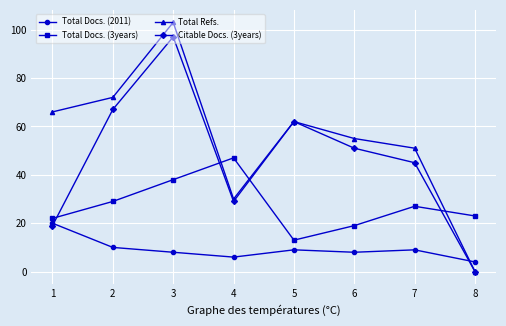

How many interior local peaks does the Total Refs. series have?

2